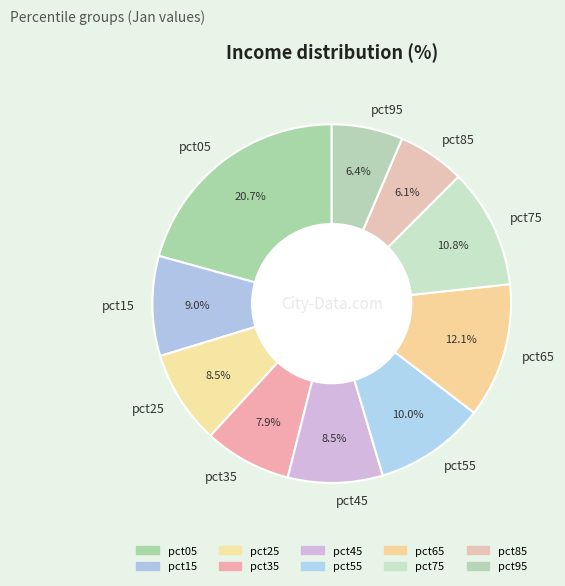

Combined, what portion of the pie is pct65 and pct85?

18.2%